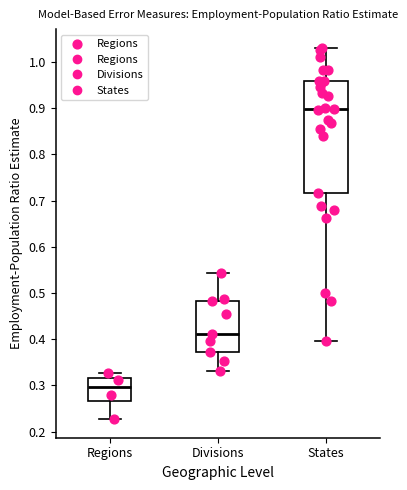

Reading left to right, read every box against the y-axis: the position of its median line, the range the box covers, and the ends of its whiskers. The values are not printed on the chart, so give them approximately, as read against the axis.

Regions: median 0.30, box 0.27 to 0.32, whiskers 0.23 to 0.33
Divisions: median 0.41, box 0.37 to 0.48, whiskers 0.33 to 0.54
States: median 0.90, box 0.72 to 0.96, whiskers 0.40 to 1.03